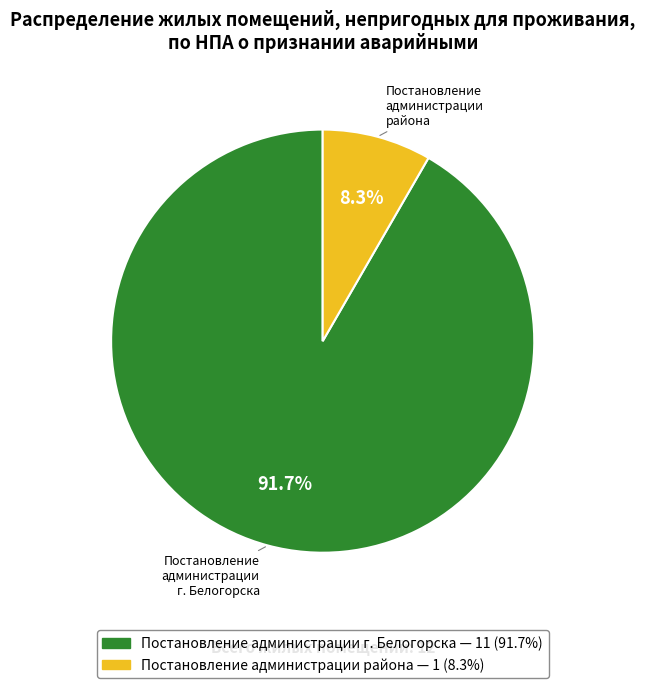

Is there any slice that represents more than half of the pie?

Yes